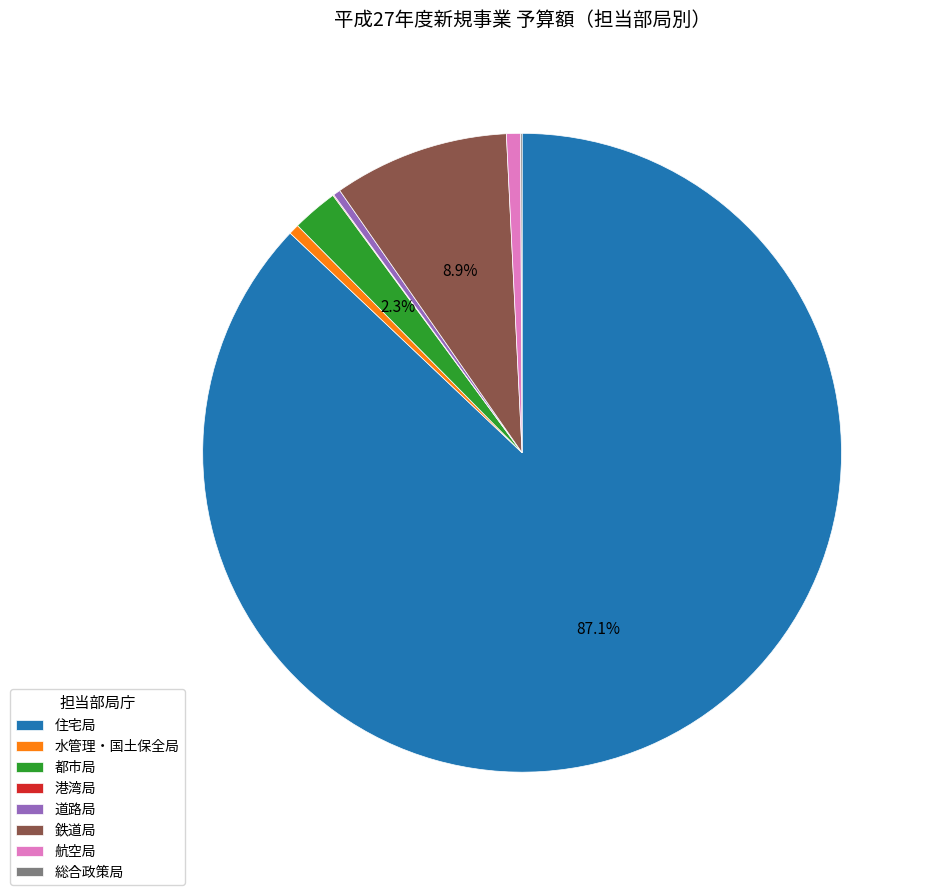

Is the sum of 水管理・国土保全局 and 住宅局 greater than half?

Yes